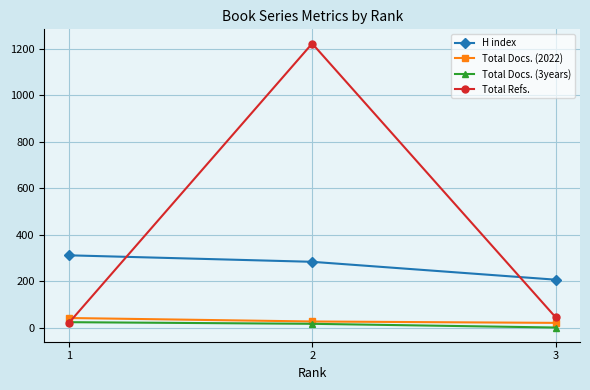

The Total Docs. (3years) series shows 0 at 3. True or false?

True